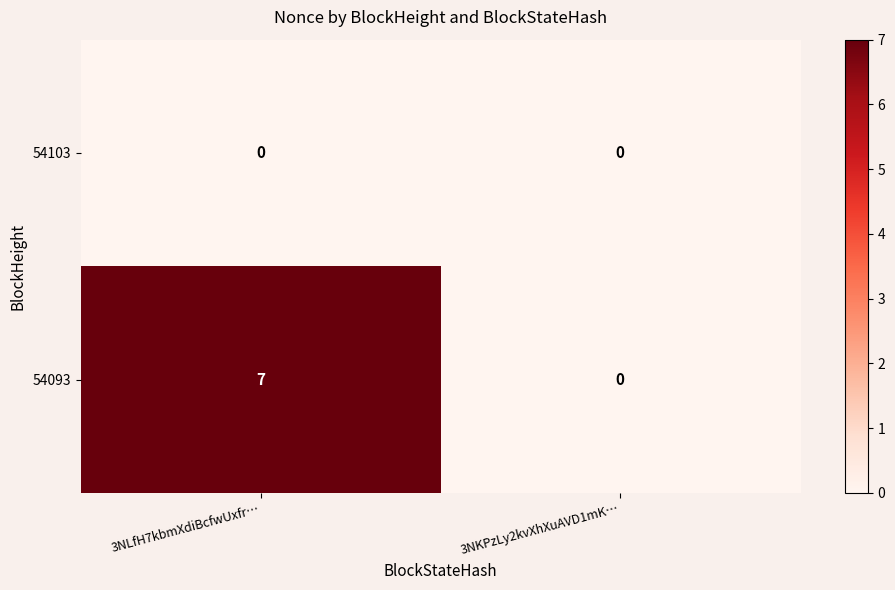

Rank the series by their average value, from lowest to highest.

54103, 54093